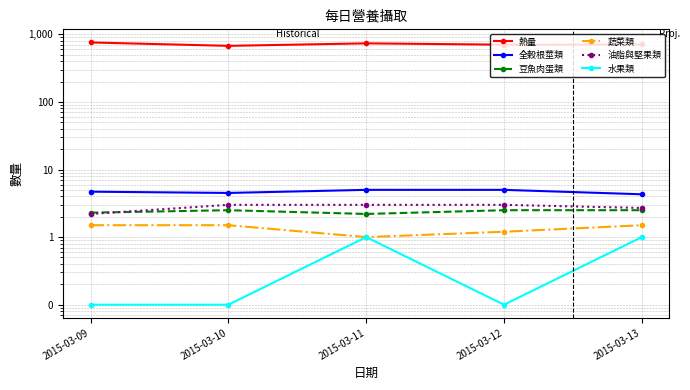

True or false: 蔬菜類 has a value of 1.5 at 2015-03-13.

True